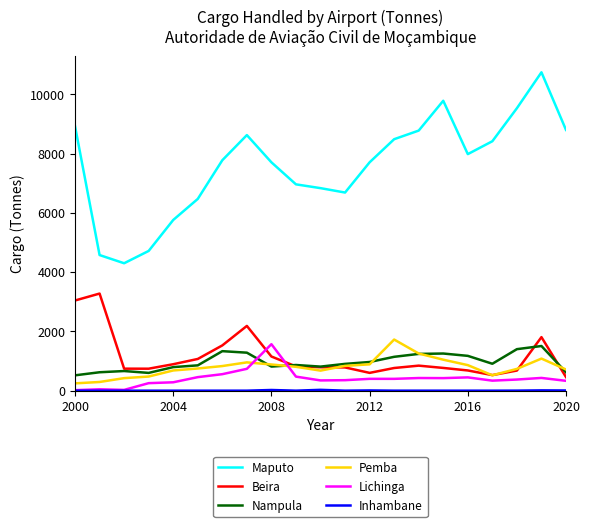

What is the maximum value for Nampula?

1507.7